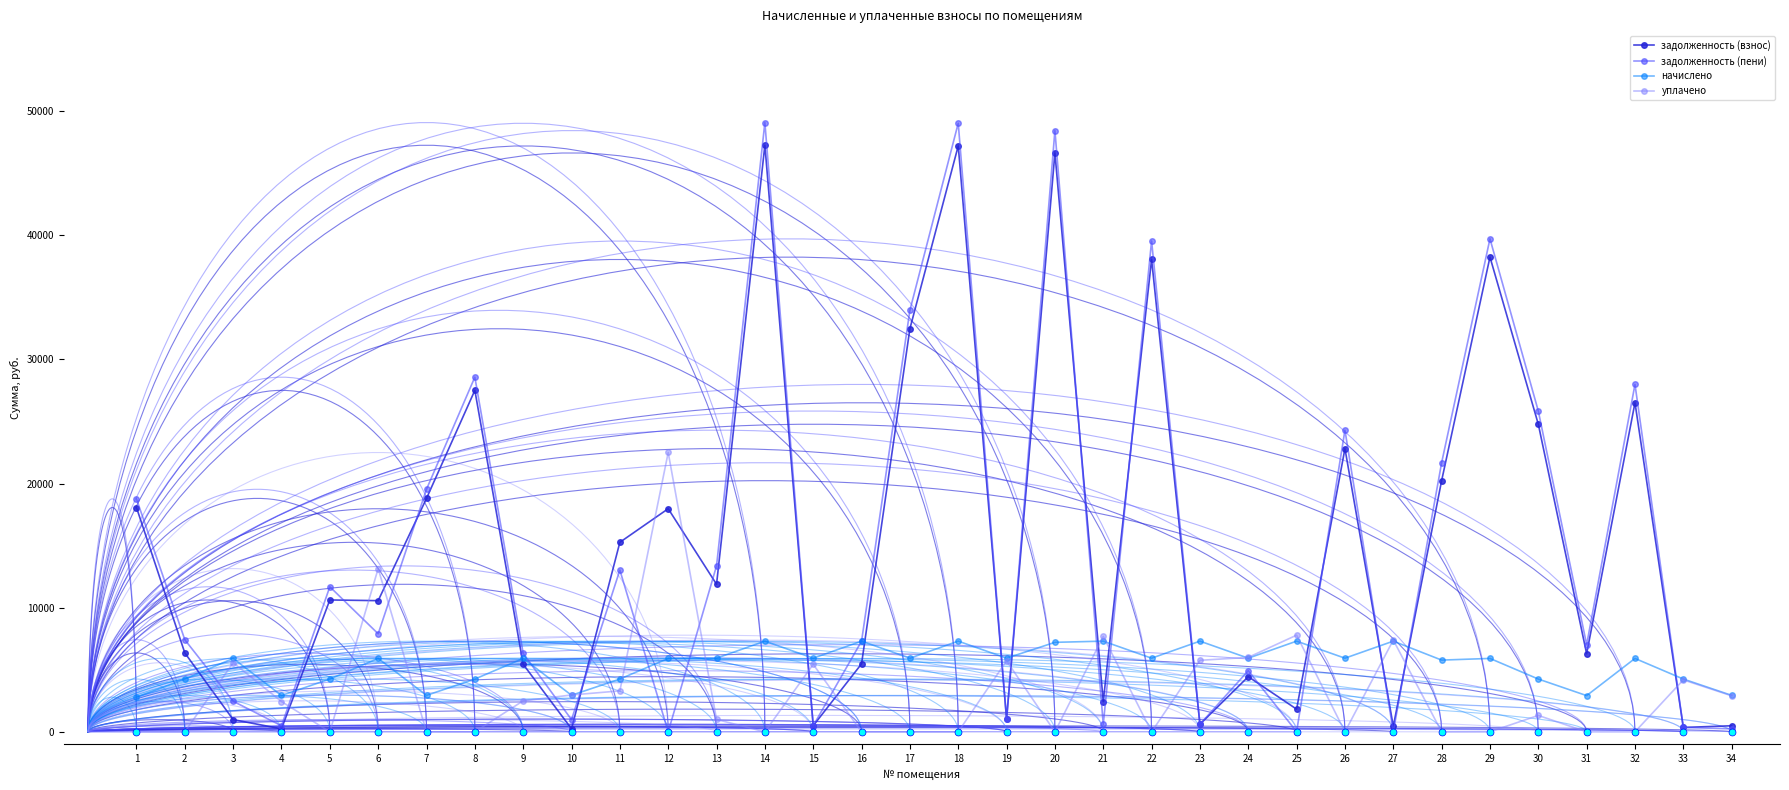

What are all the series names shown in the legend?

задолженность (взнос), задолженность (пени), начислено, уплачено